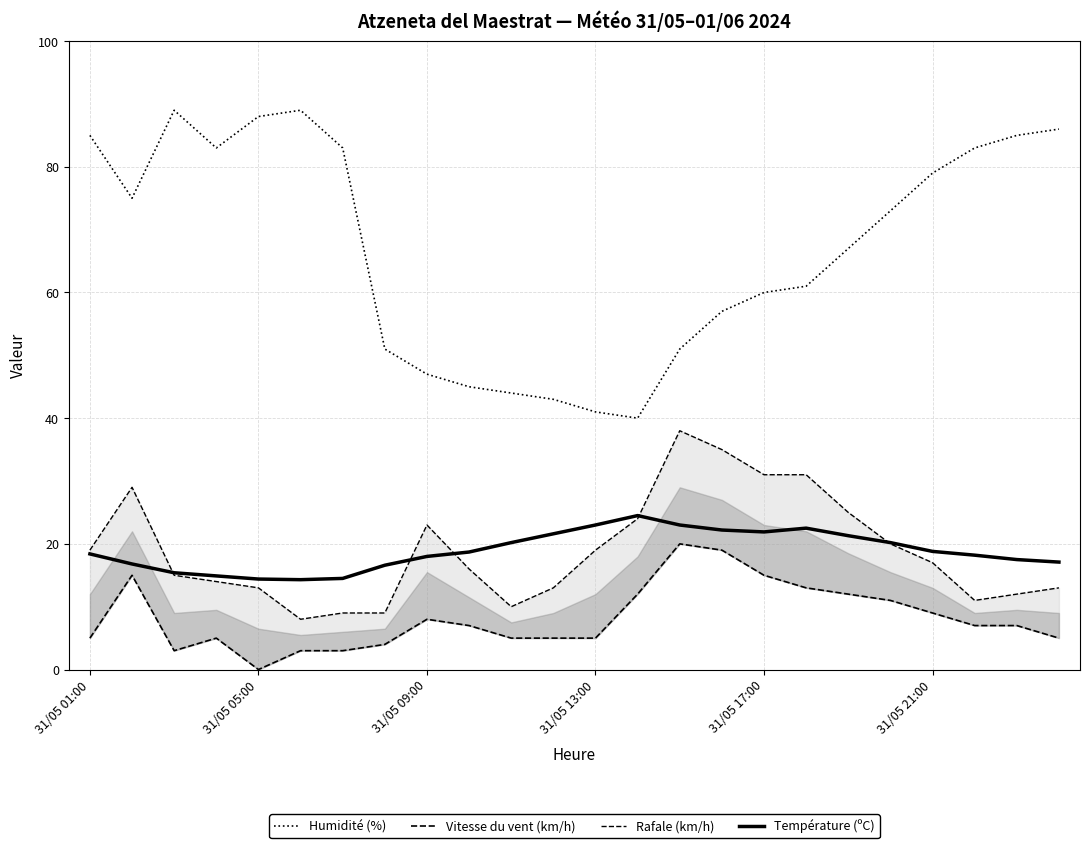

What is the label of the 1st point from the left?

31/05 01:00